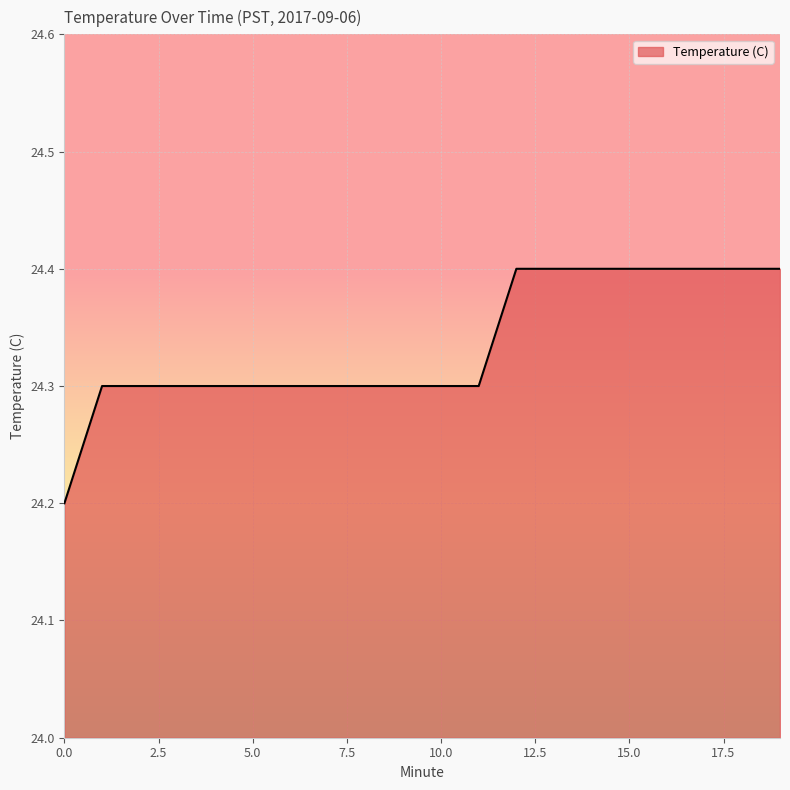

What is the average value?

24.3